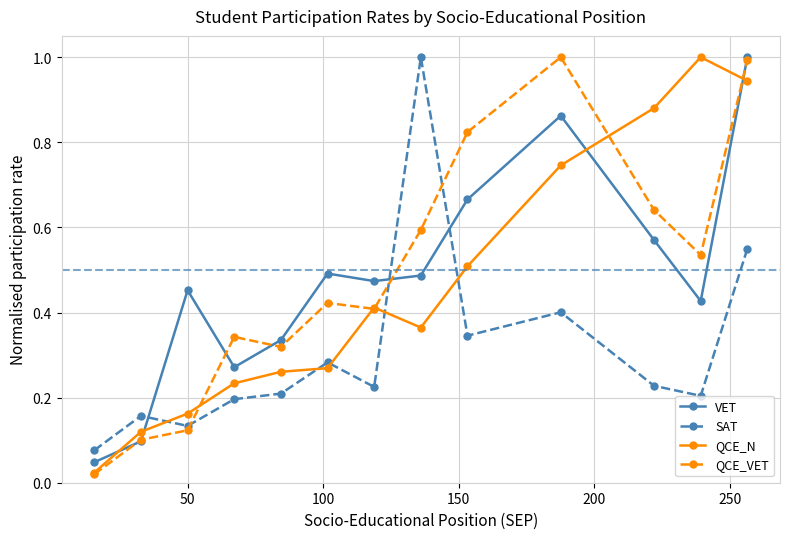

True or false: QCE_N has more than 1 interior local peaks.

True